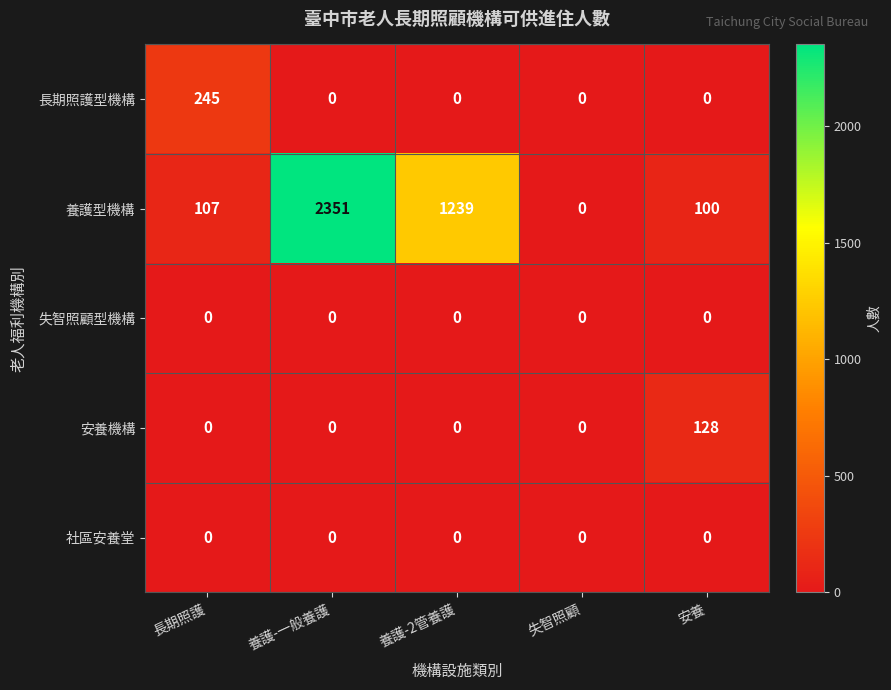

What is the difference between the maximum and minimum values in the 長期照護型機構 series?

245